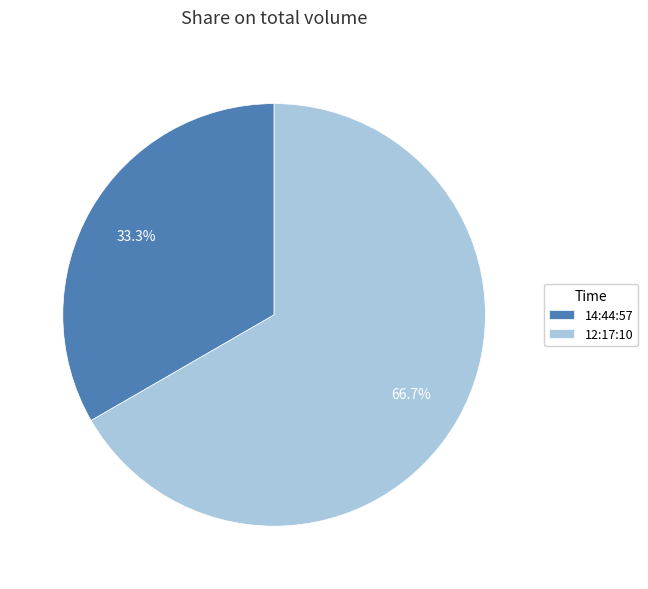

How many segments does this pie chart have?

2